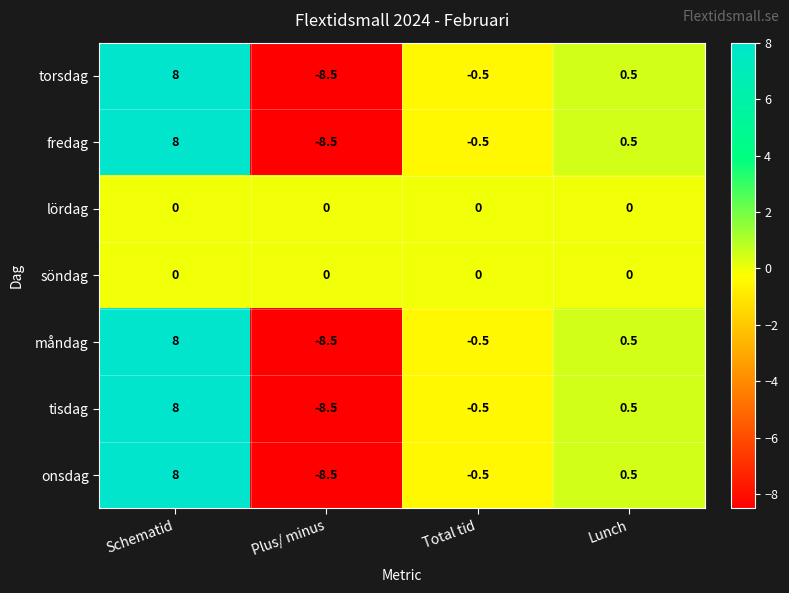

What is the difference between the highest and lowest values at Schematid?

8.0